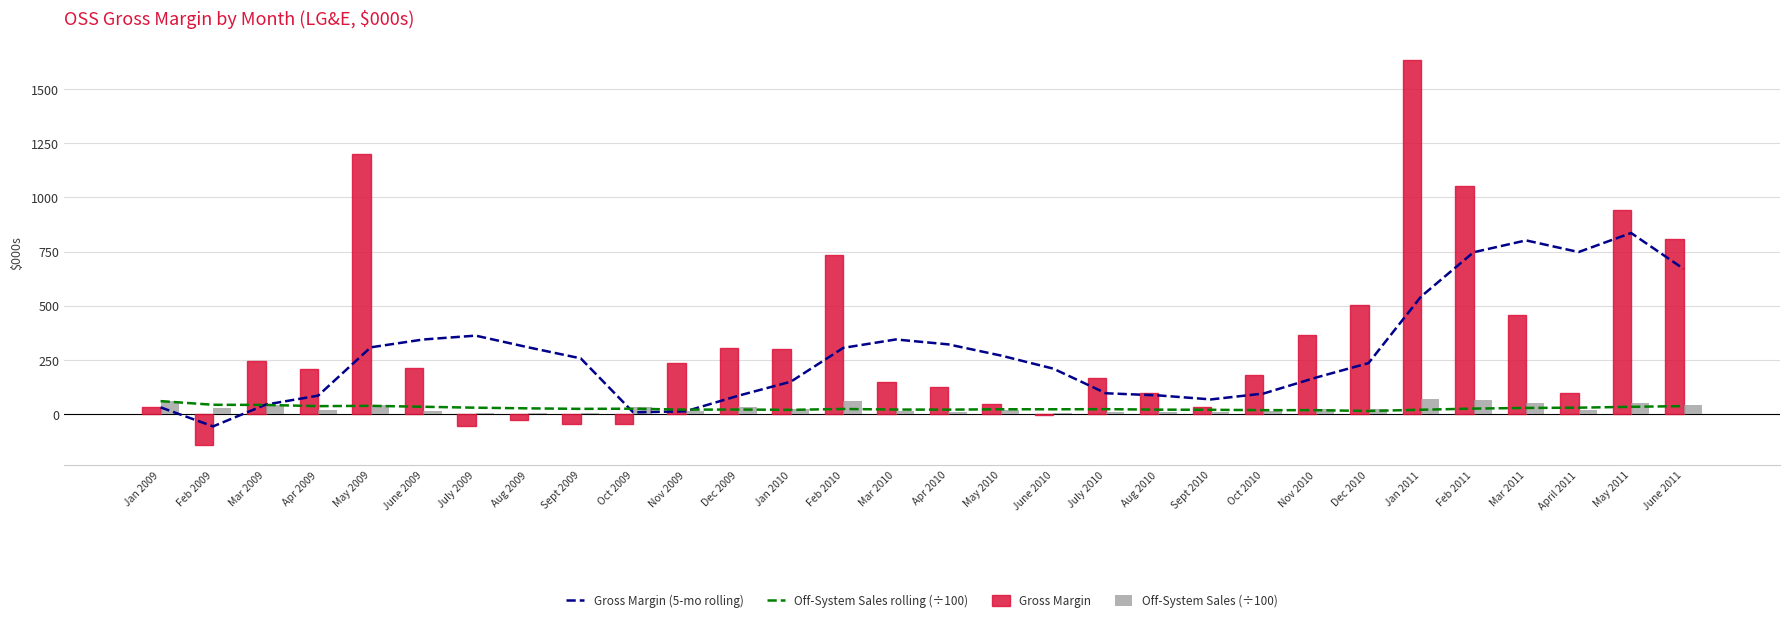

Reading left to right, transcribe all the data shown in this chart.

Gross Margin (5-mo rolling): 30.5	-57.5	43.1	84.6	307.7	343.9	361.8	307.8	256.8	7.3	12.4	84.2	149.1	305.3	344.1	321.4	269.9	209.2	95.6	85.7	67.2	94.3	168.1	234.8	542.2	746.9	801.7	747.9	835.9	670.3
Off-System Sales rolling (÷100): 59.3	42.4	41.8	36.1	37.6	33.2	28.9	25.9	23.6	24.3	19.9	20.5	19.0	23.1	20.3	20.0	21.7	21.6	22.1	19.9	19.3	17.6	17.5	13.8	19.4	24.8	27.8	29.0	33.0	36.3
Gross Margin: 30.5	-145.4	244.1	209.2	1200.2	211.7	-56.1	-25.8	-46.0	-47.2	237.1	303.0	298.4	735.3	146.6	123.4	45.6	-5.0	167.3	97.3	30.8	181.3	363.8	501.1	1634.1	1054.4	455.3	94.6	940.8	806.2
Off-System Sales (÷100): 59.3	25.6	40.4	19.2	43.3	11.6	3.0	5.0	4.8	30.5	15.2	32.3	24.7	60.9	15.1	8.7	20.1	3.8	10.1	8.7	8.2	15.8	23.7	24.4	70.8	62.3	50.3	16.2	50.0	41.6